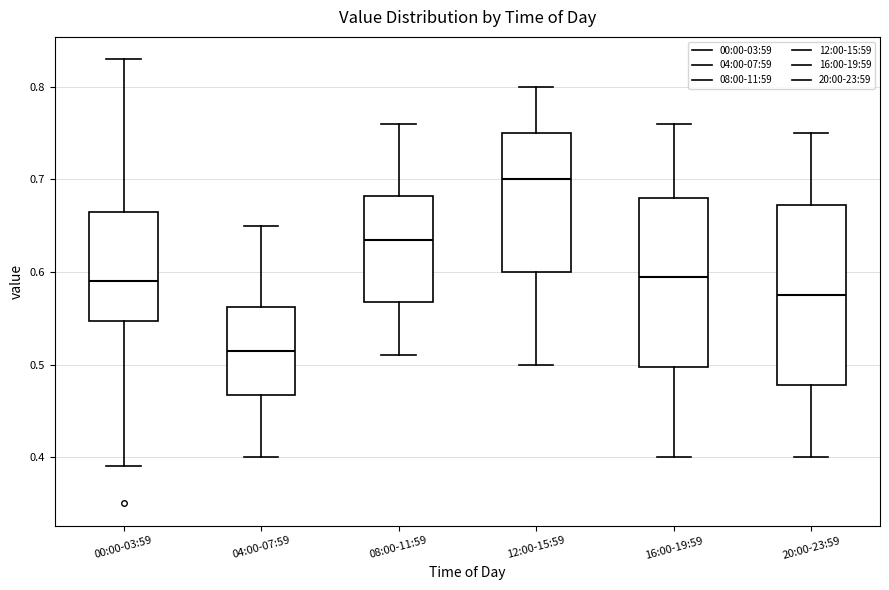

Reading left to right, read every box against the y-axis: the position of its median line, the range the box covers, and the ends of its whiskers. The values are not printed on the chart, so give them approximately, as read against the axis.

00:00-03:59: median 0.59, box 0.55 to 0.67, whiskers 0.39 to 0.83
04:00-07:59: median 0.52, box 0.47 to 0.56, whiskers 0.40 to 0.65
08:00-11:59: median 0.64, box 0.57 to 0.68, whiskers 0.51 to 0.76
12:00-15:59: median 0.70, box 0.60 to 0.75, whiskers 0.50 to 0.80
16:00-19:59: median 0.60, box 0.50 to 0.68, whiskers 0.40 to 0.76
20:00-23:59: median 0.58, box 0.48 to 0.67, whiskers 0.40 to 0.75